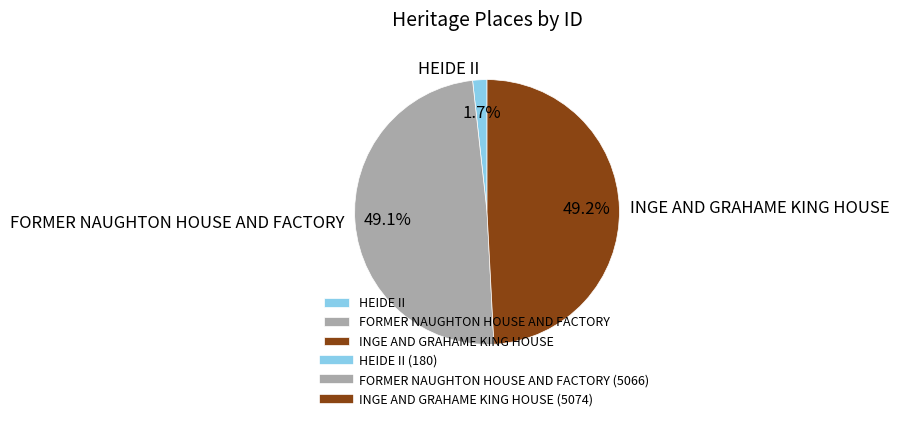

Which slice is the smallest?

HEIDE II